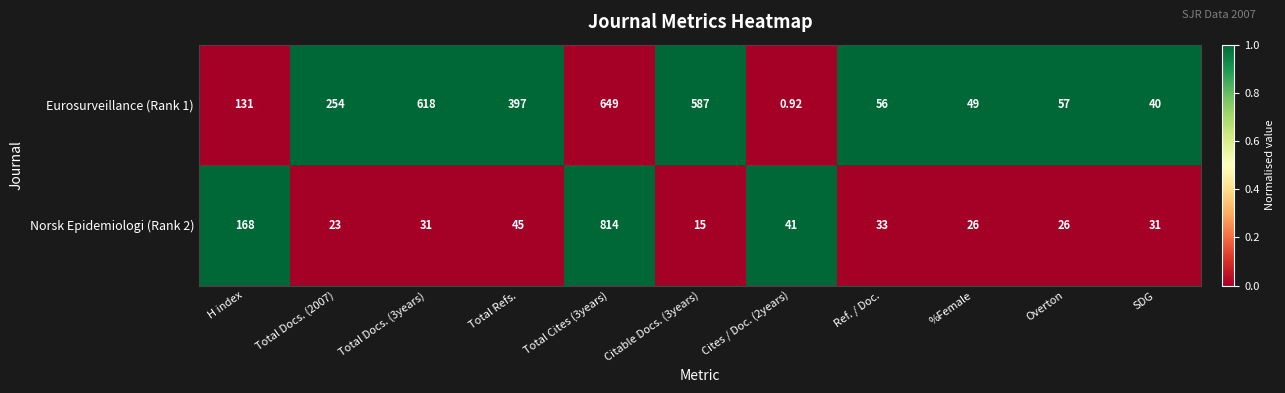

At which label is Norsk Epidemiologi (Rank 2) closest to 414?

H index